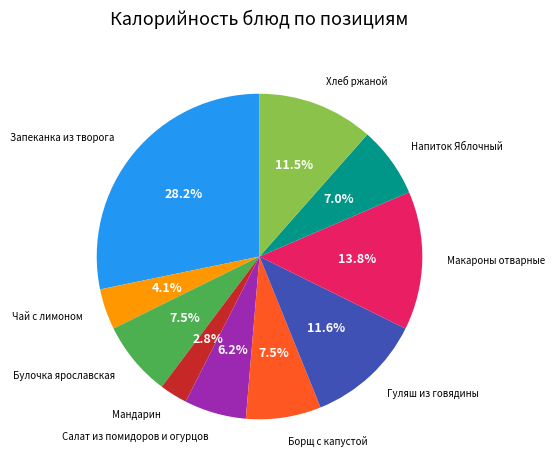

Does any single category account for the majority?

No